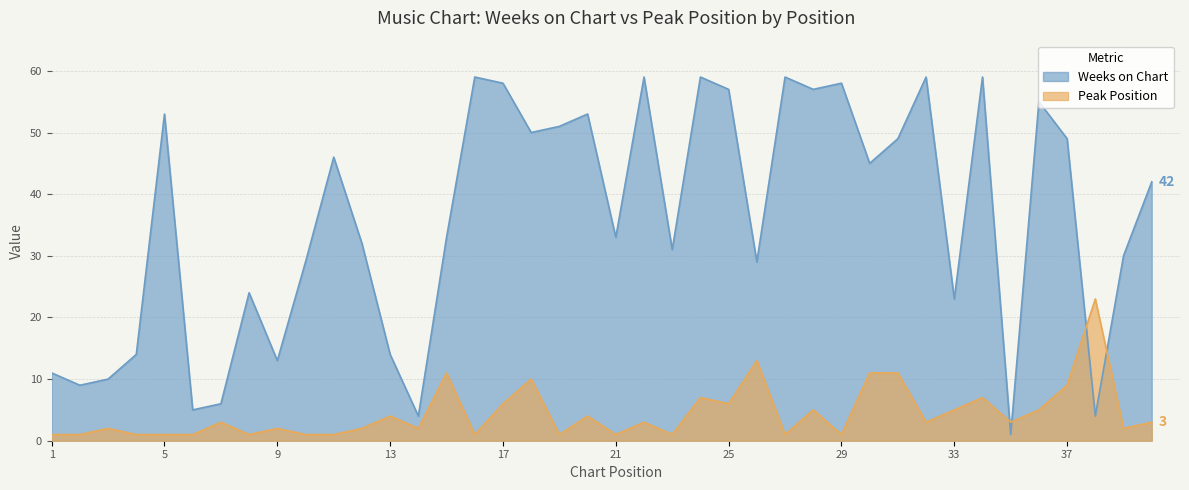

What is the difference between the Peak Position values at 10 and 36?

4